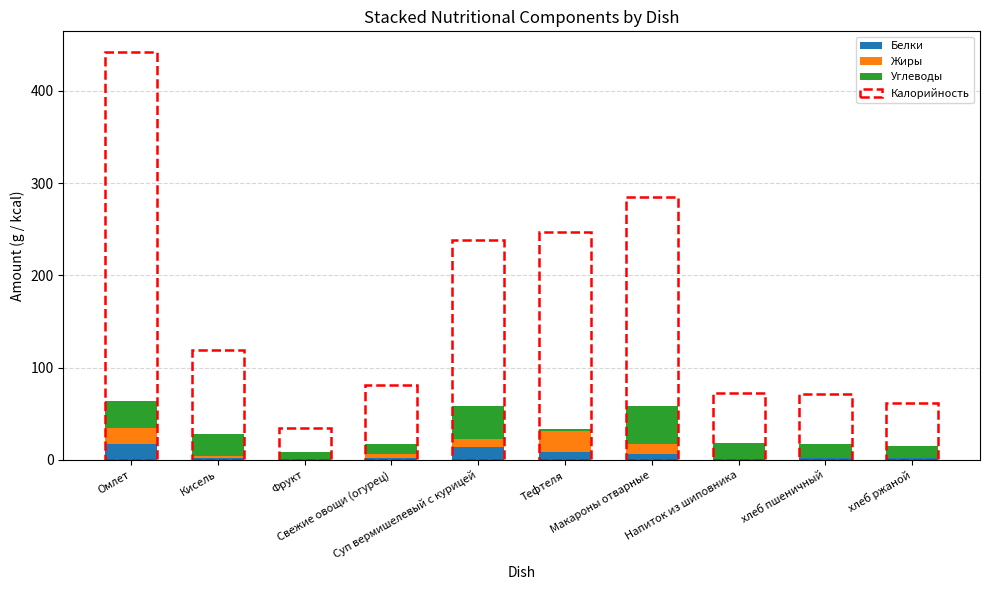

Which has a higher value, Омлет or Свежие овощи (огурец)?

Омлет